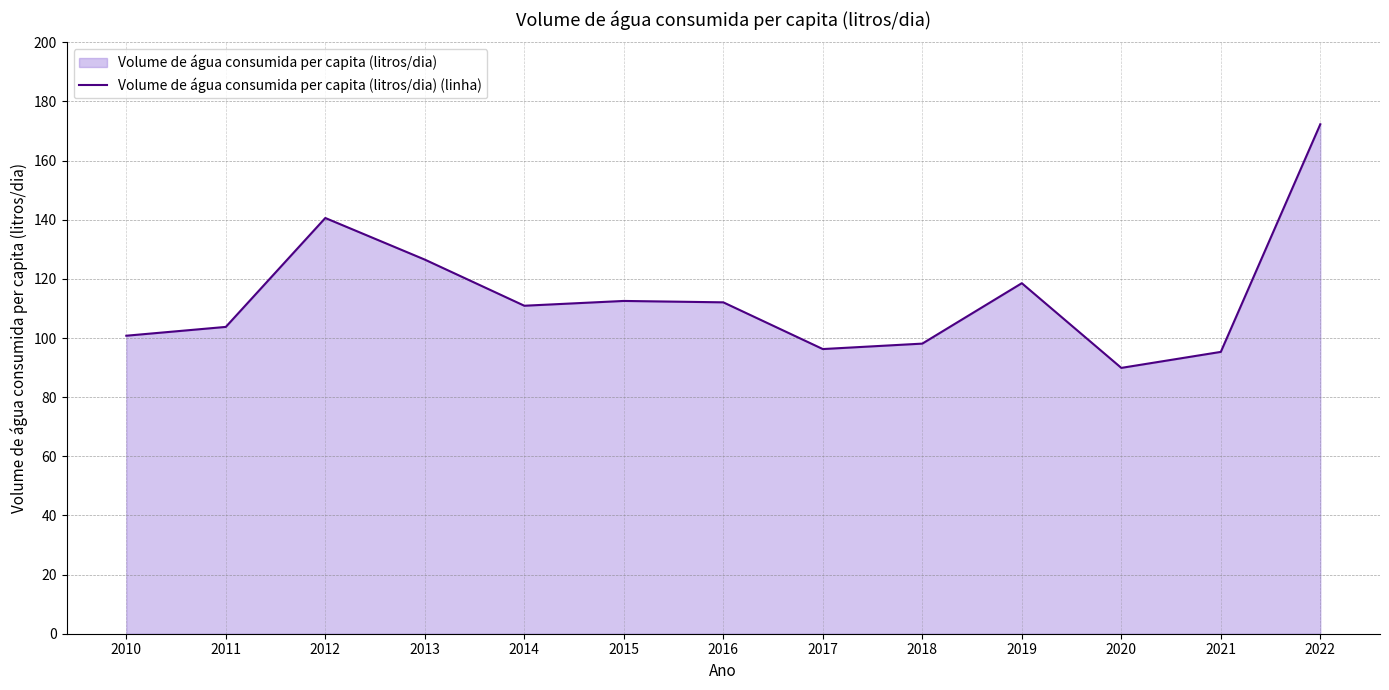

At which label does the data first exceed 110?

2012